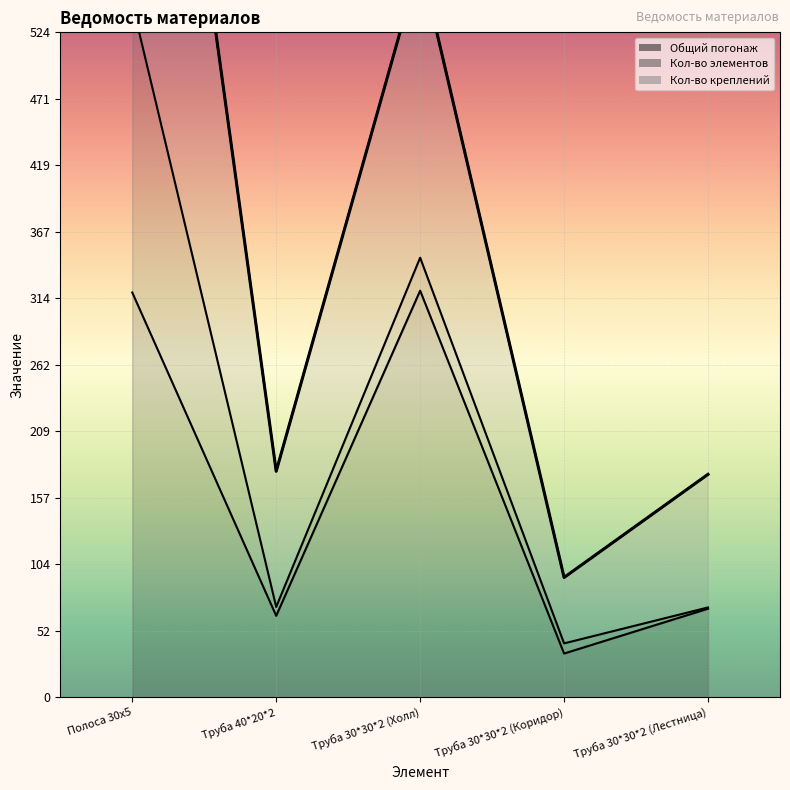

Which series has the widest spread of values?

Кол-во креплений